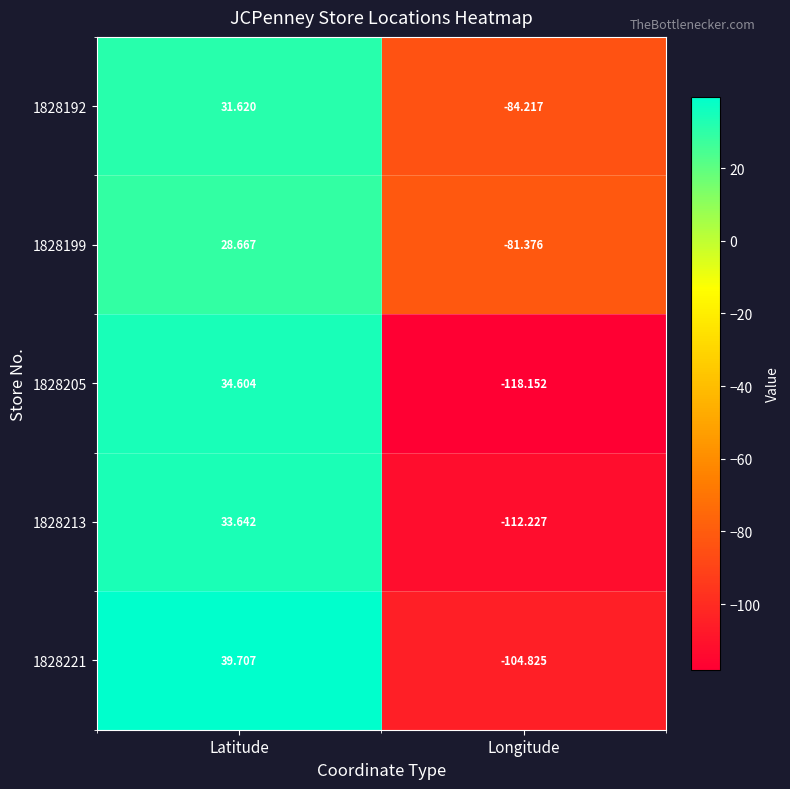

How many negative values does the 1828192 series have?

1